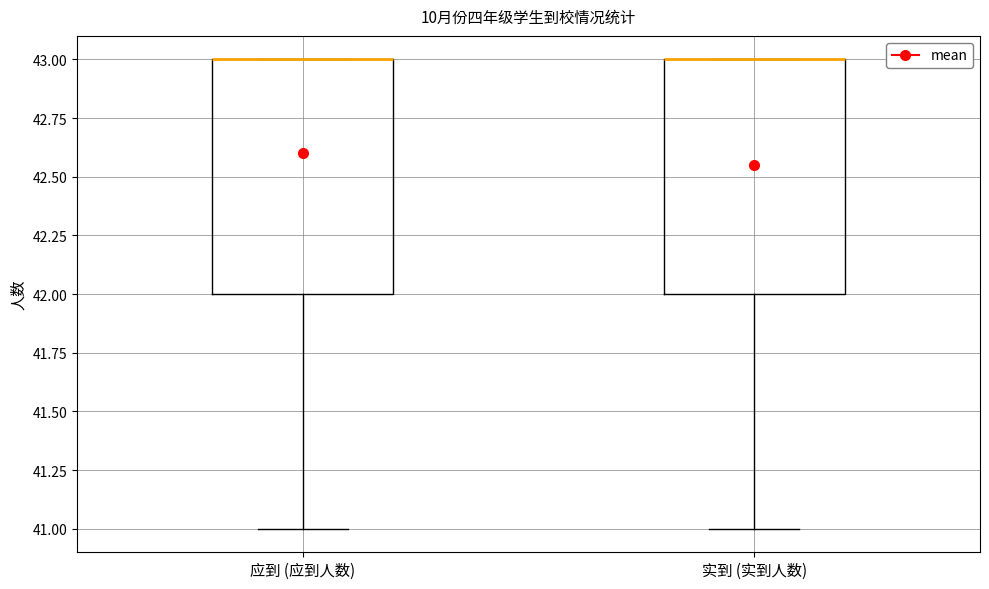

Reading left to right, read every box against the y-axis: the position of its median line, the range the box covers, and the ends of its whiskers. The values are not printed on the chart, so give them approximately, as read against the axis.

应到 (应到人数): median 43 (drawn on the box's upper edge), box 42 to 43, whiskers 41 to 43
实到 (实到人数): median 43 (drawn on the box's upper edge), box 42 to 43, whiskers 41 to 43